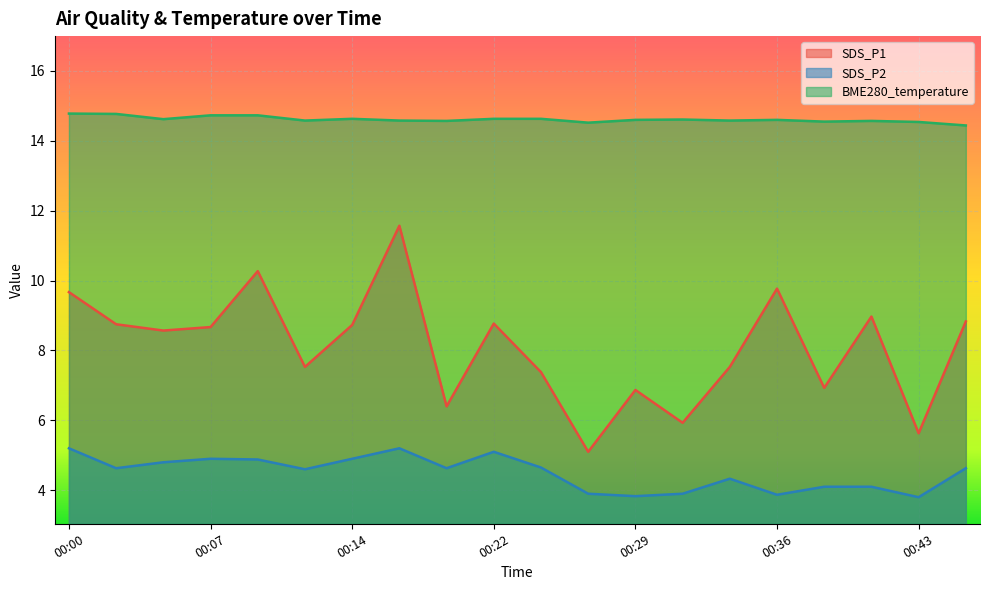

What is the difference between the second highest and second lowest values in the BME280_temperature series?

0.2